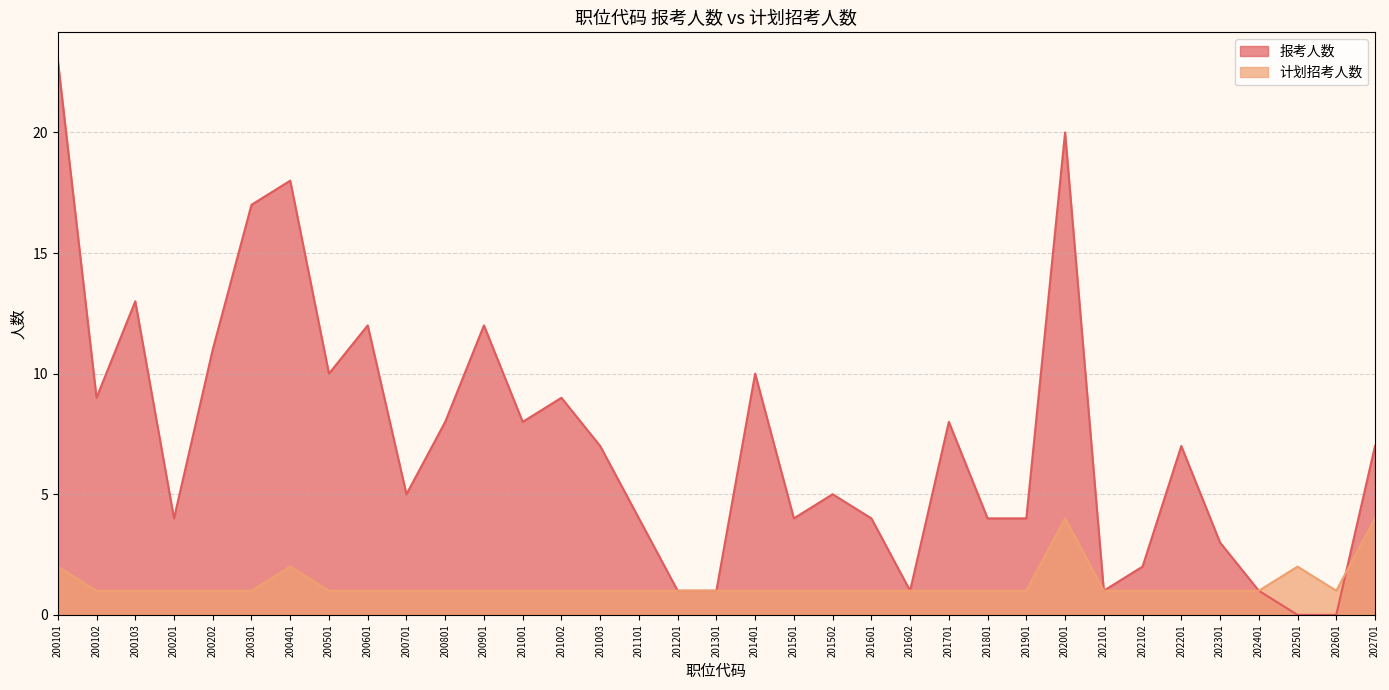

What is the sum of the 报考人数 values at 200701 and 202601?

5